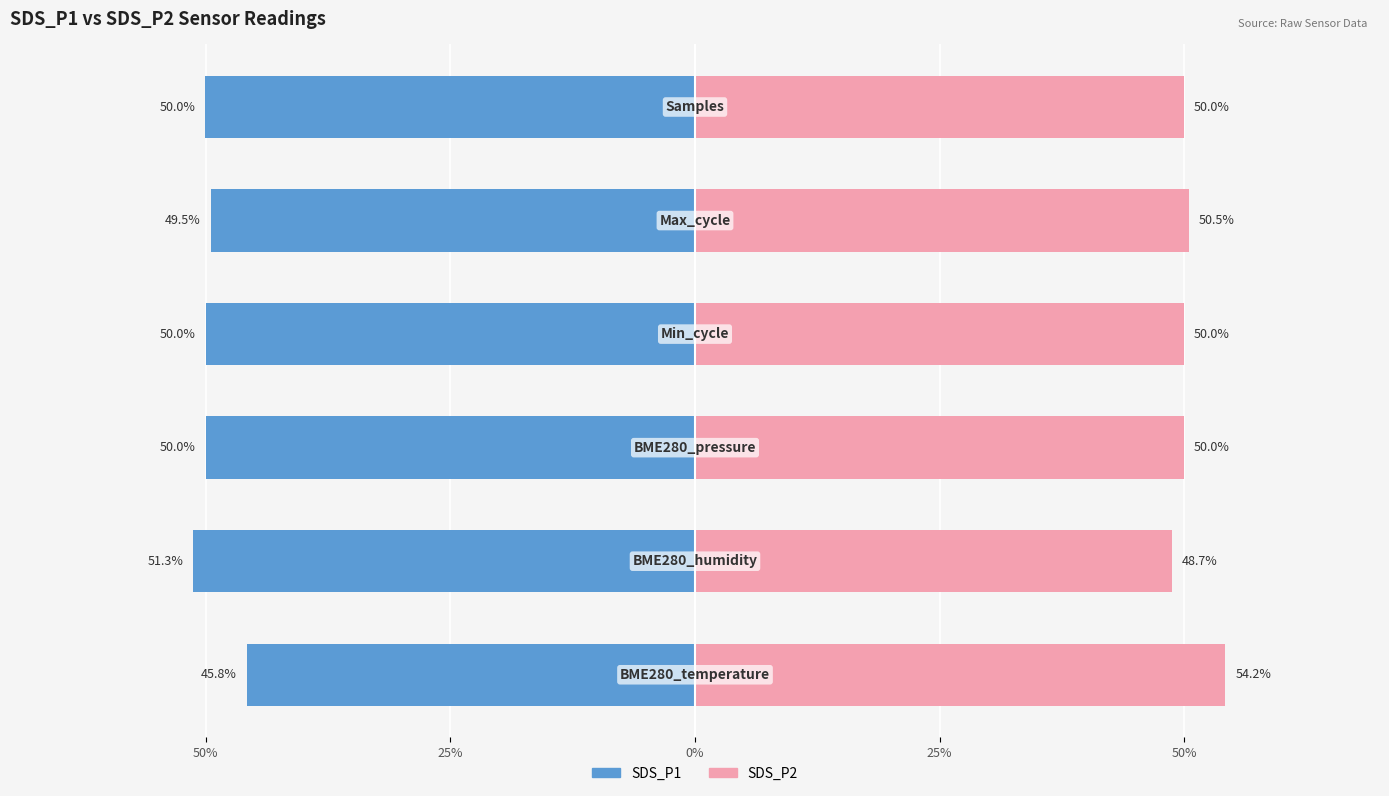

How many bars are there in total?

12